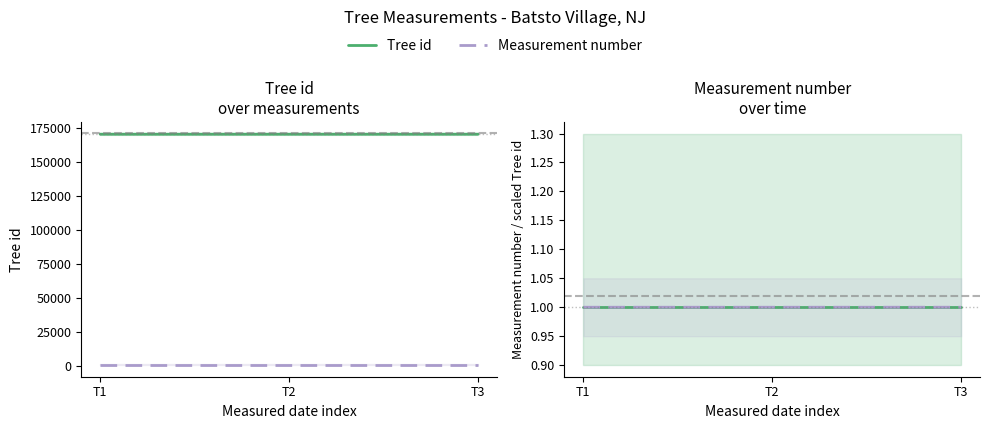

What is the value of the Tree id (scaled) point at the 2nd from the left?

1.0